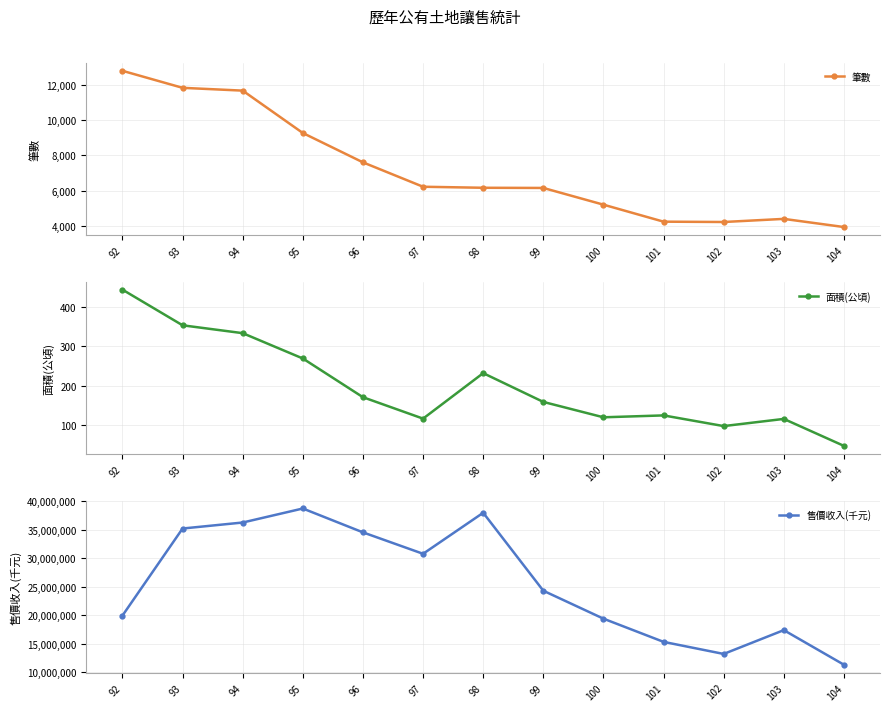

How many interior local peaks does the 筆數 series have?

1